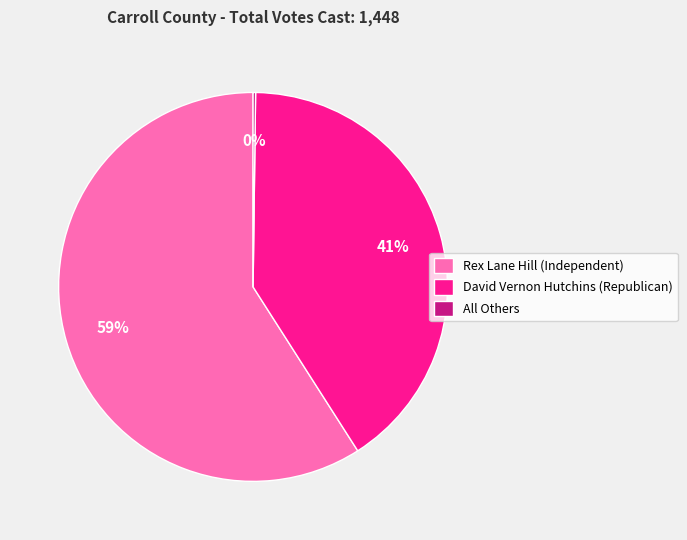

What percentage is the Rex Lane Hill (Independent) slice, to the nearest percent?

59%